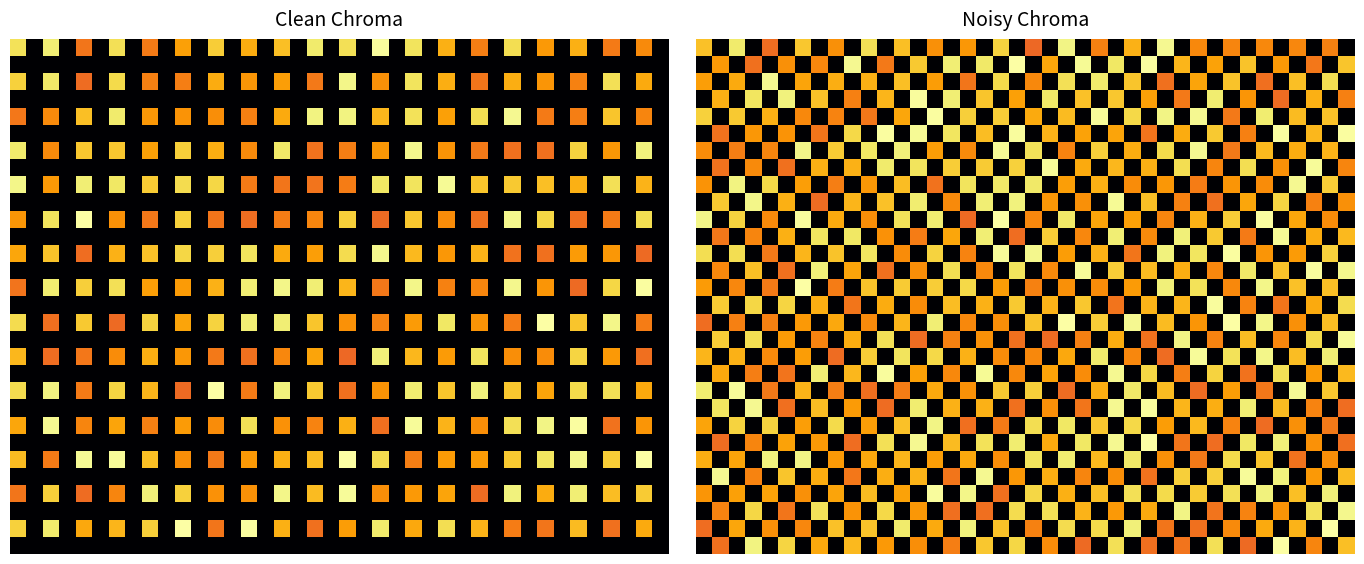

At how many categories does at least one series exceed 274?

40